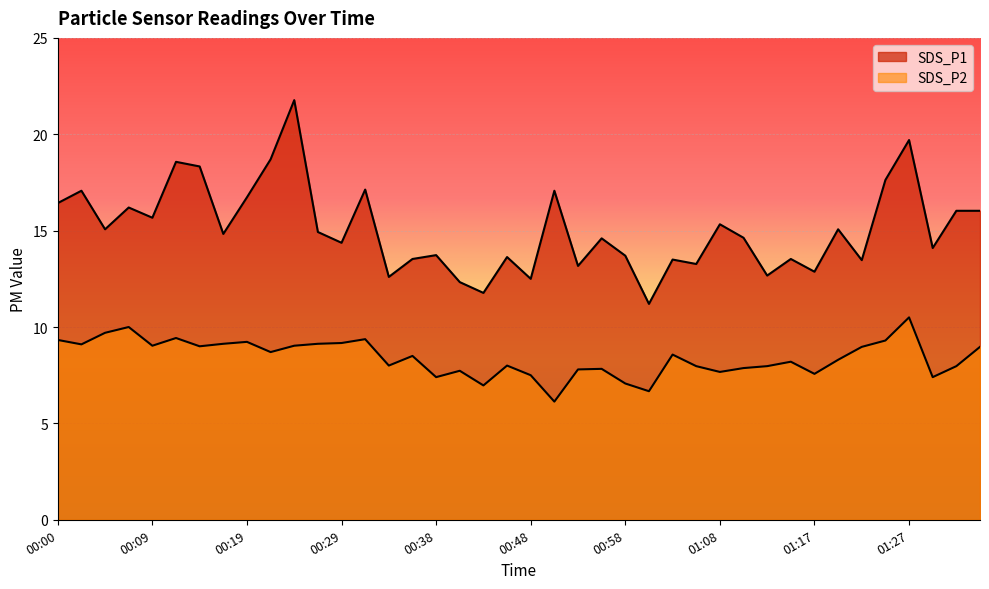

At which category does the chart reach its peak across all series?

00:24